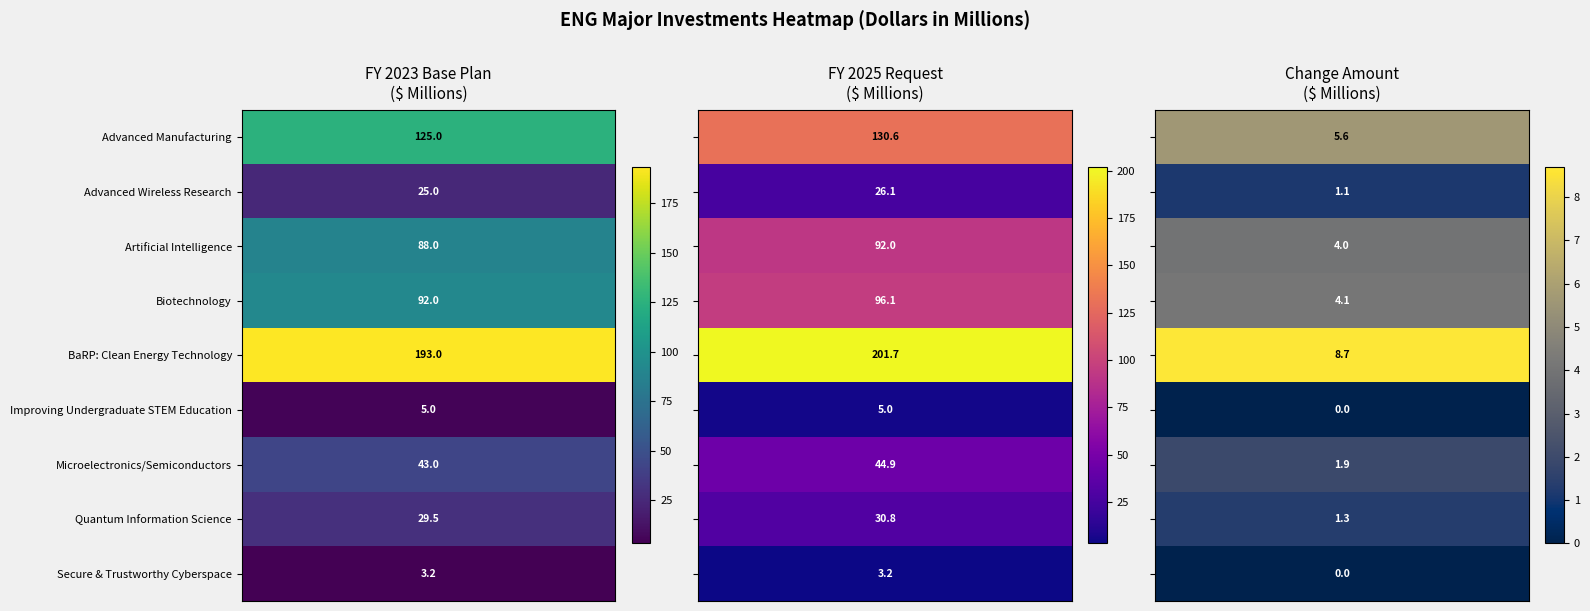

Where is FY 2025 Request nearest to the value 102?

Biotechnology